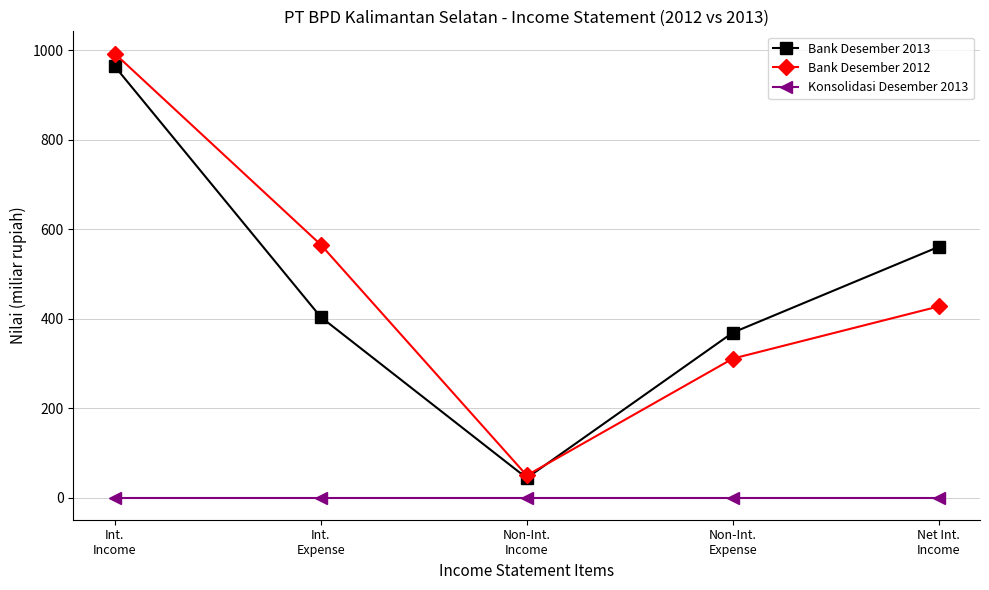

True or false: Bank Desember 2012 and Bank Desember 2013 intersect in this chart.

True